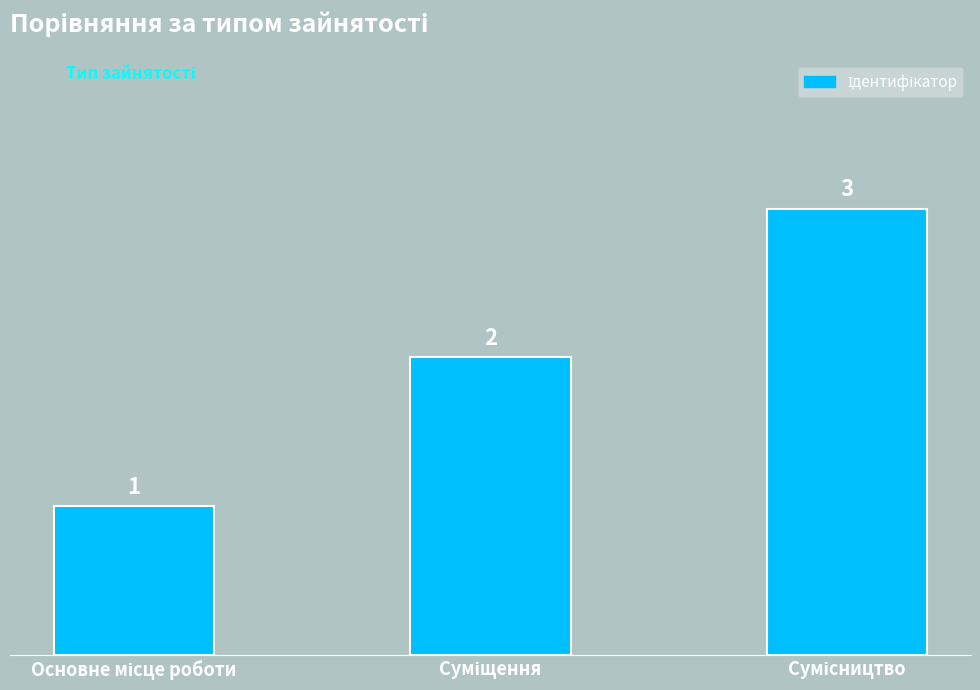

What is the value of the 1st bar from the left?

1